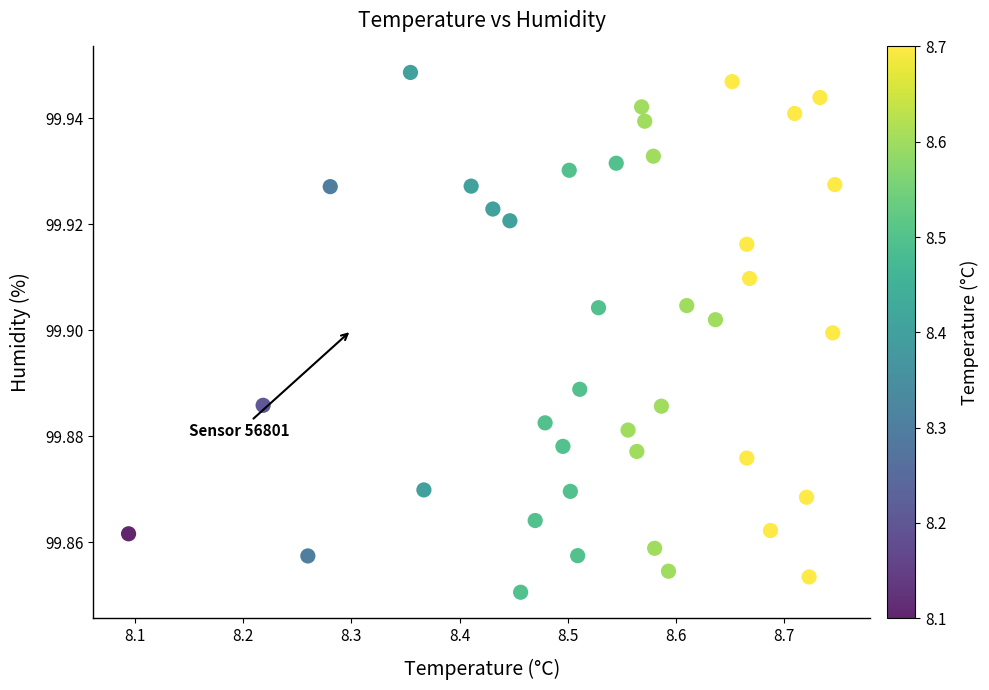

What is the range of X values (max minus min)?

0.7